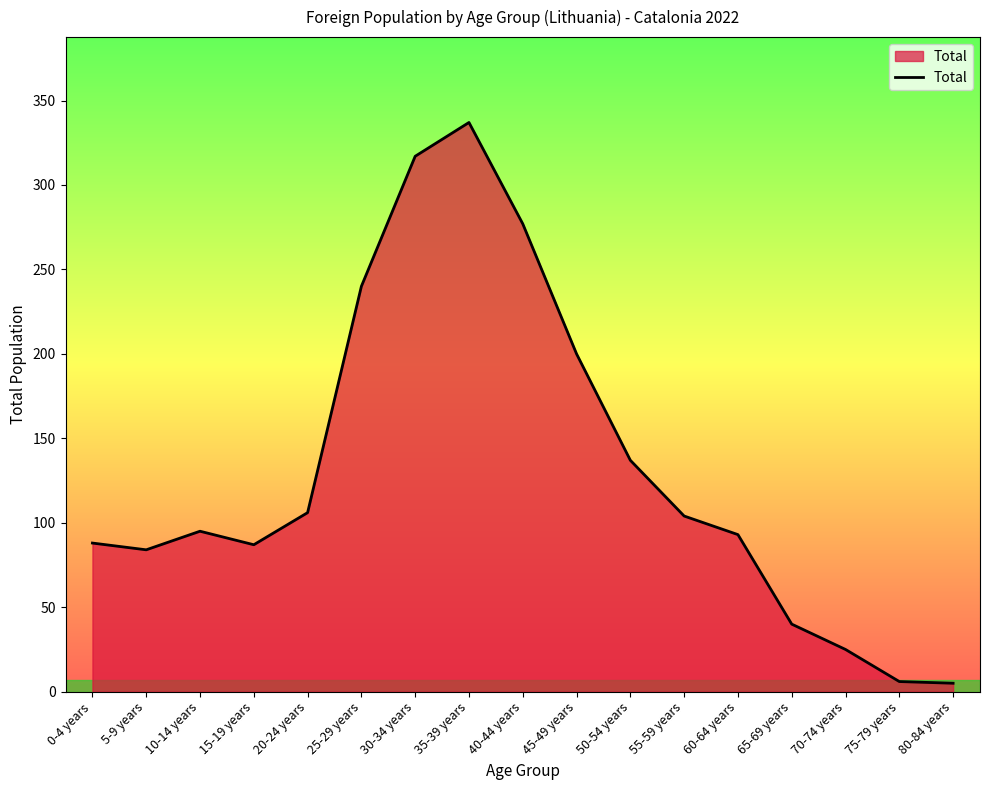

Is it true that the value at 50-54 years is 190?

False